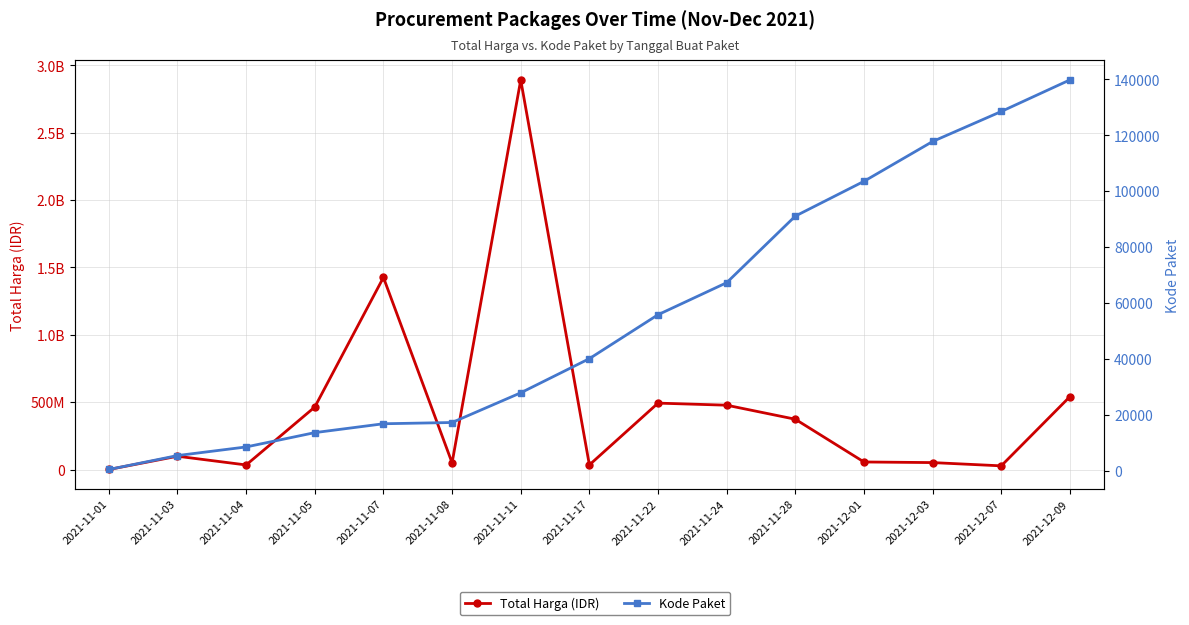

At which label does Total Harga (IDR) first exceed 98772570?

2021-11-05